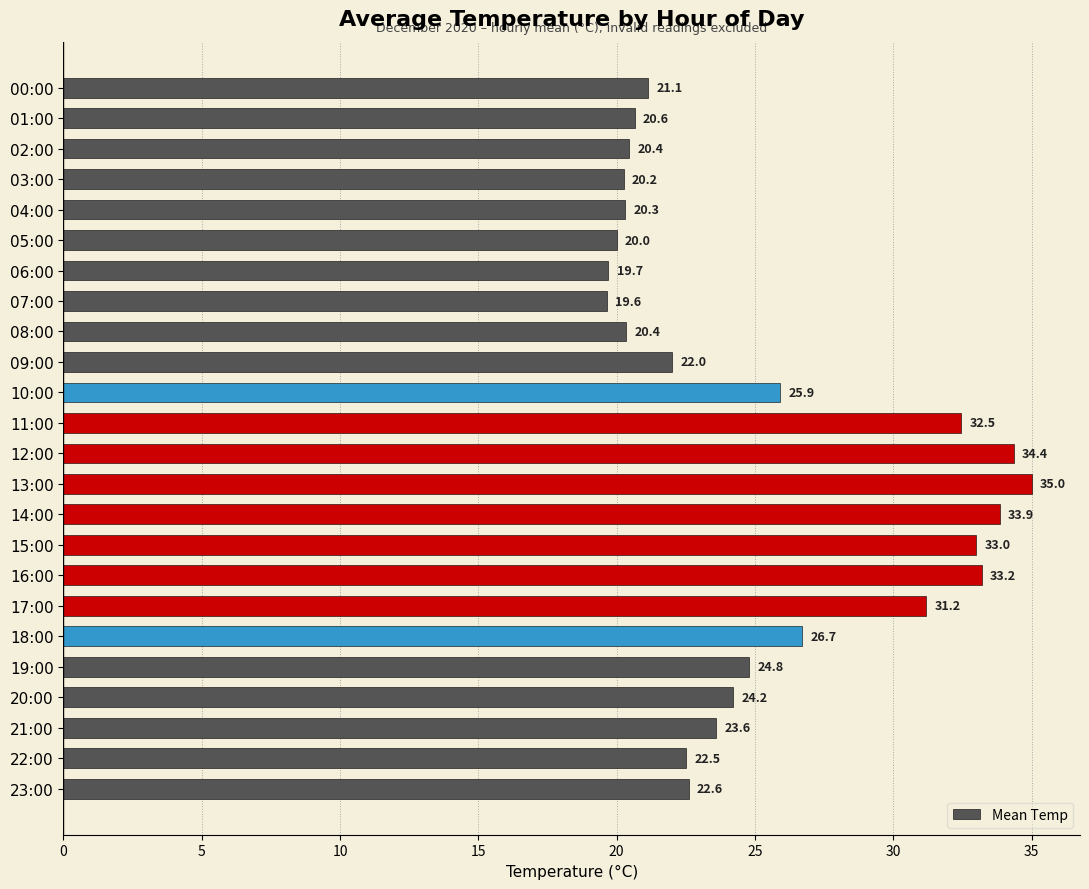

Does the chart contain stacked bars?

No